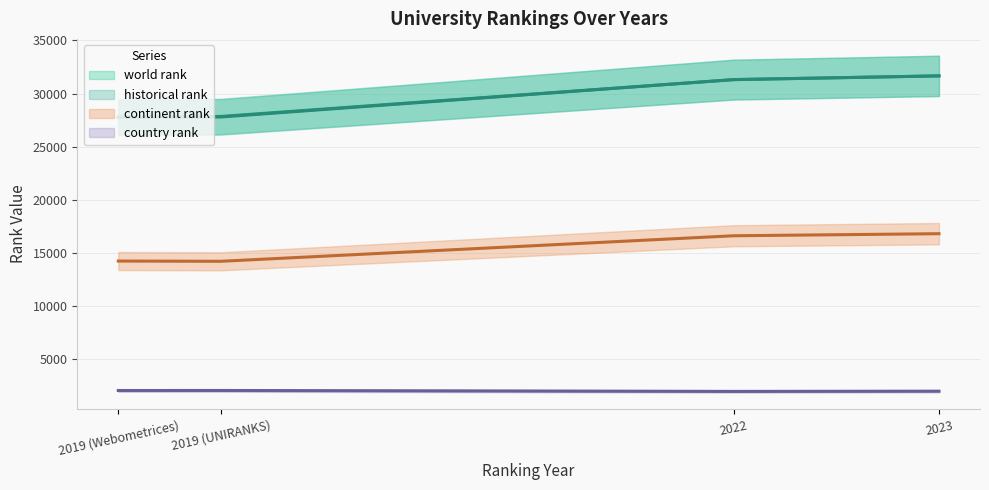

What is the label of the 2nd point from the left?

2019 (UNIRANKS)